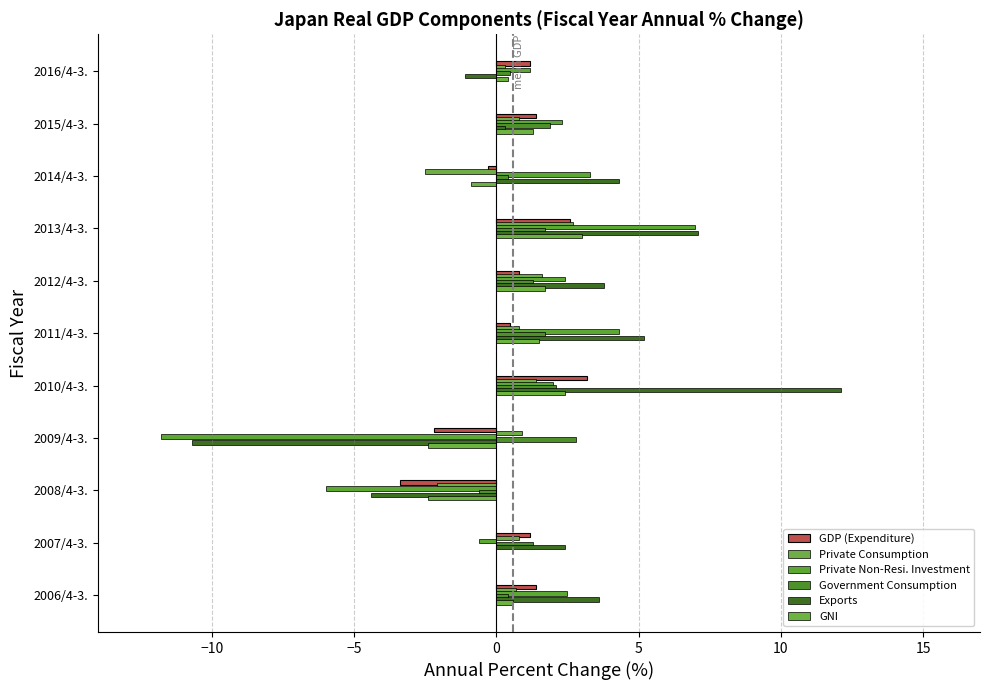

Rank the series by their maximum value, from highest to lowest.

Exports, Private Non-Resi. Investment, GDP (Expenditure), GNI, Government Consumption, Private Consumption